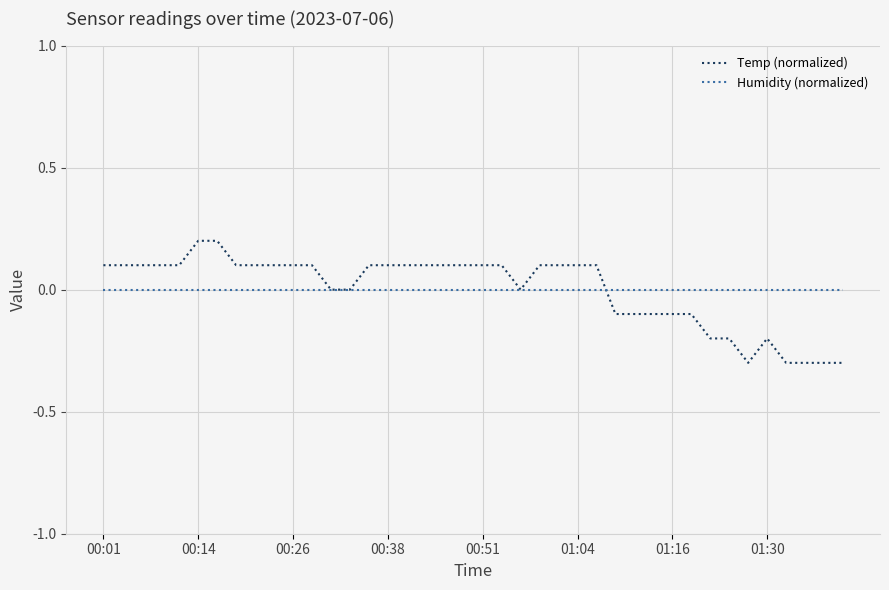

List the series in order of their peak value, highest first.

Temp (normalized), Humidity (normalized)